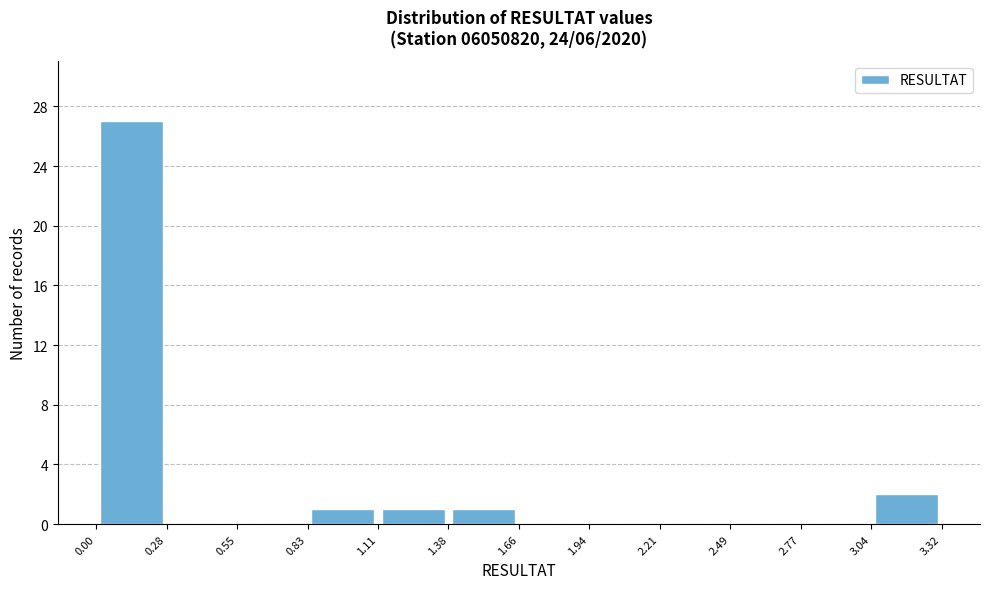

Reading left to right, transcribe this chart: for each bar, give the range it covers on the x-axis and its height. The values are not printed on the chart, so give them approximately, as read against the axis.

0.00 to 0.28: 27
0.28 to 0.55: 0
0.55 to 0.83: 0
0.83 to 1.11: 1
1.11 to 1.38: 1
1.38 to 1.66: 1
1.66 to 1.94: 0
1.94 to 2.21: 0
2.21 to 2.49: 0
2.49 to 2.77: 0
2.77 to 3.04: 0
3.04 to 3.32: 2